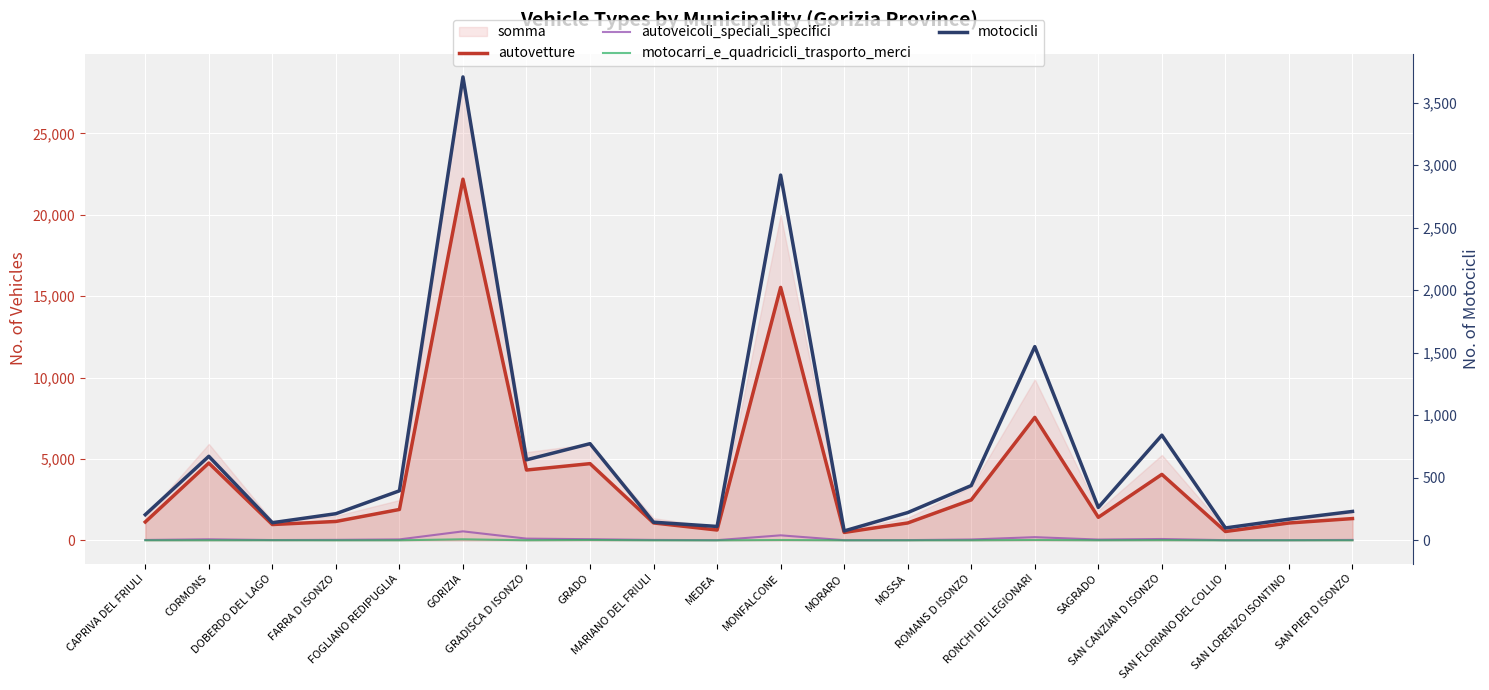

At which label does motocicli first exceed 263?

CORMONS